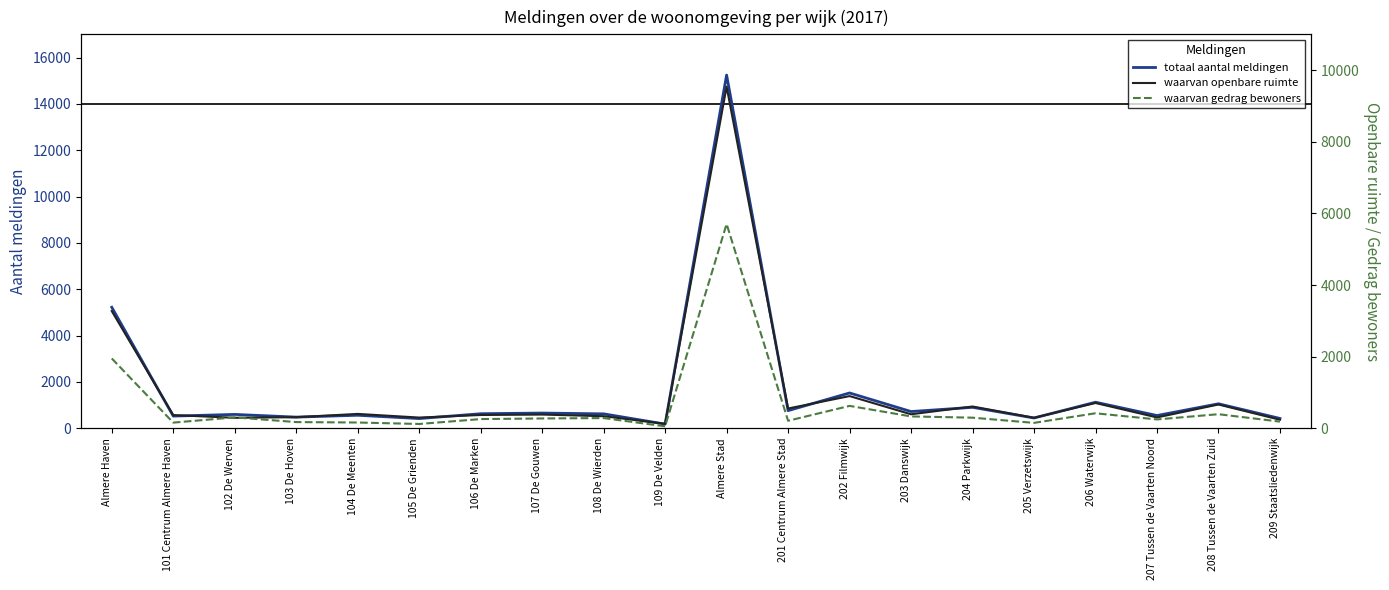

True or false: totaal aantal meldingen has a value of 722 at 203 Danswijk.

True